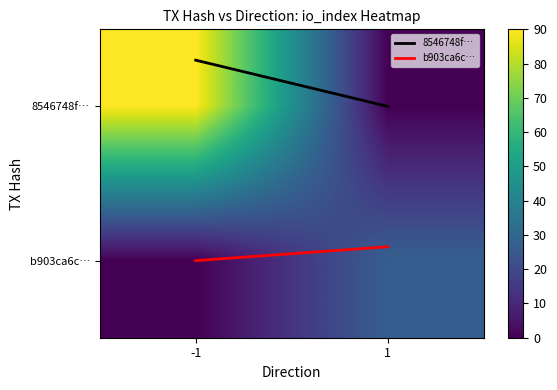

What is the greatest value displayed?

90.0